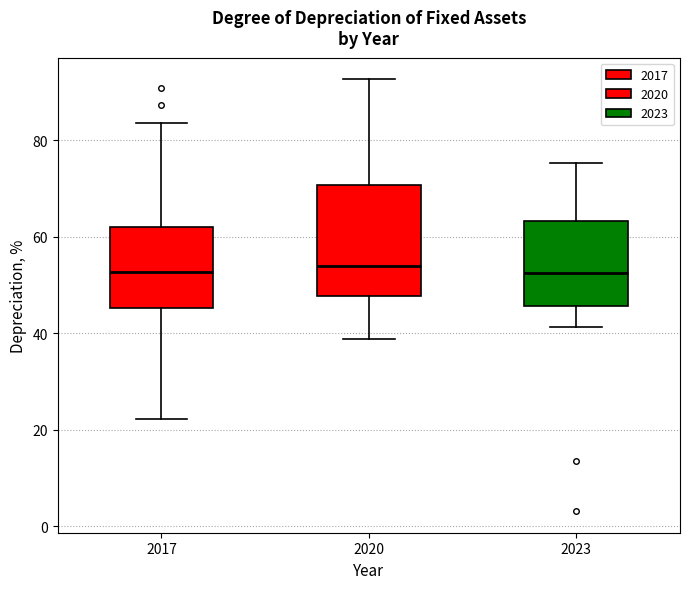

Where does the lower whisker of the box at x = 2020 end on the y-axis? The values are not printed on the chart, so give them approximately, as read against the axis.

38